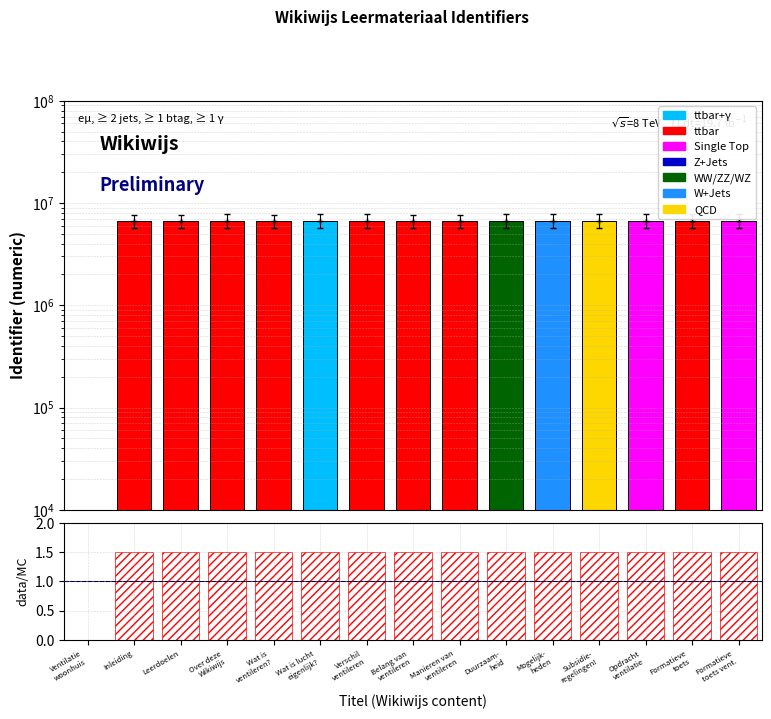

At which label does Identifier first exceed 6721118?

Wat is lucht
eigenlijk?